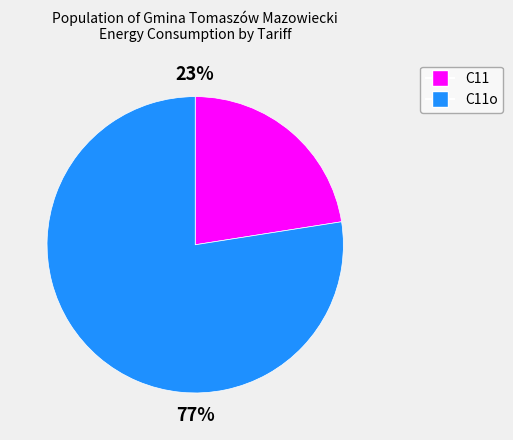

To the nearest percent, what is the average slice percentage?

50%